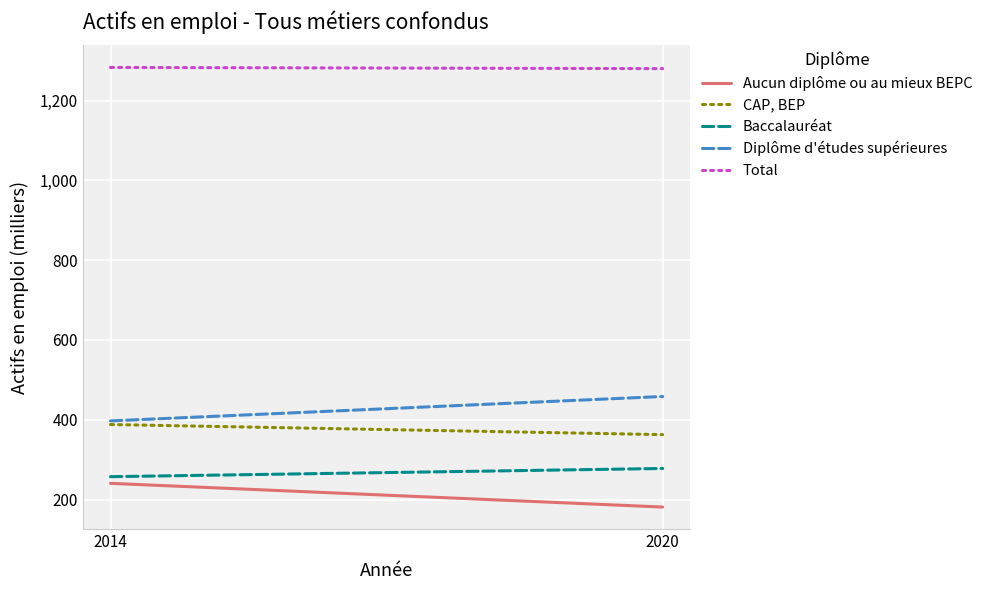

At 2020, list the series in order from smallest to largest.

Aucun diplôme ou au mieux BEPC, Baccalauréat, CAP, BEP, Diplôme d'études supérieures, Total